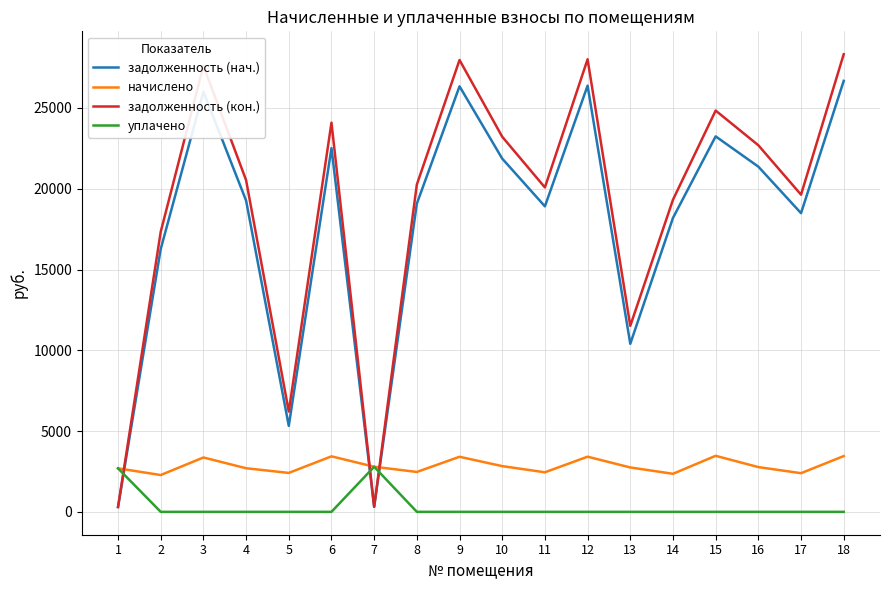

At which category does задолженность (нач.) reach its first local valley?

5